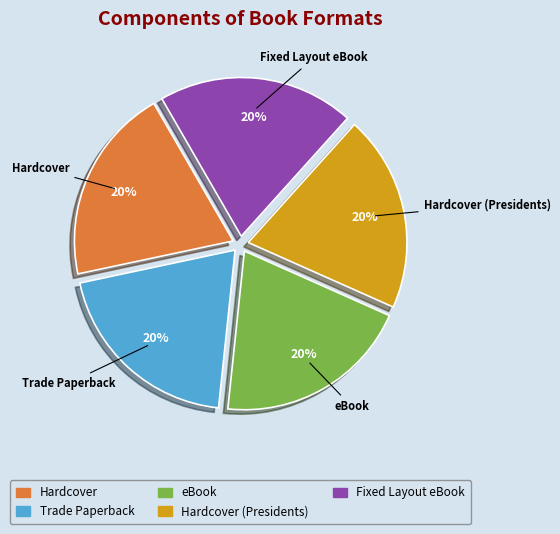

The Hardcover (Presidents) slice represents 1% of the pie. True or false?

False